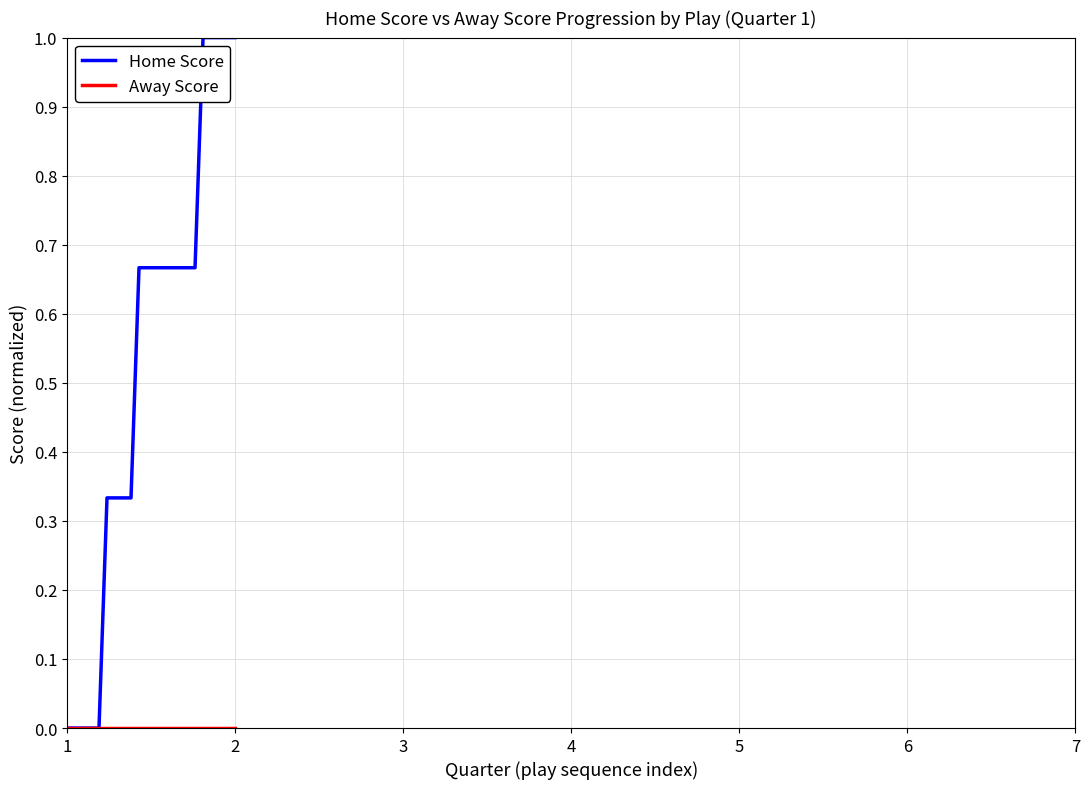

What is the maximum value shown in the chart?

1.0